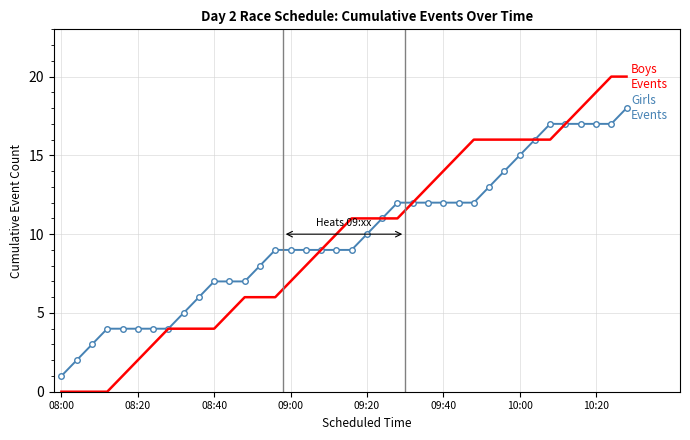

What is the maximum value shown in the chart?

20